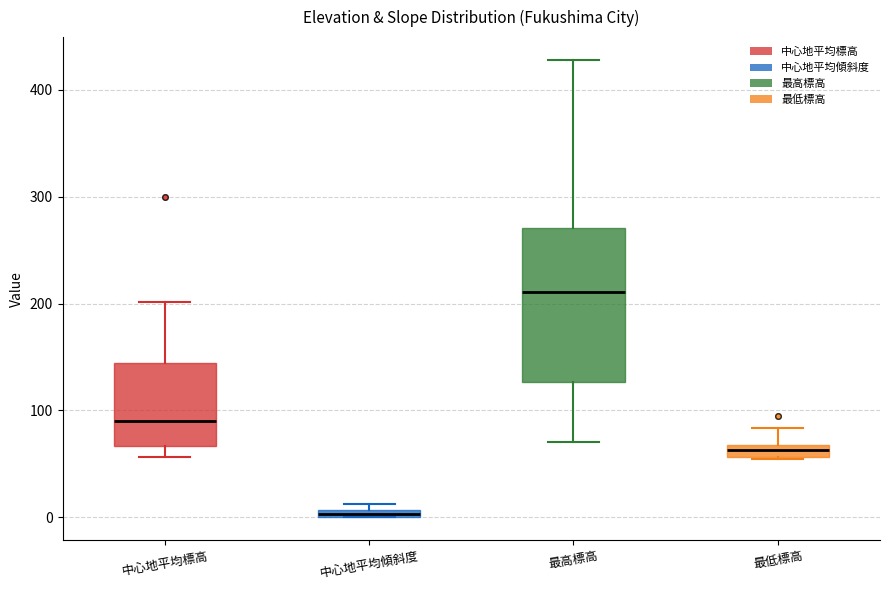

Where does the upper whisker of the box for 最高標高 end on the y-axis? The values are not printed on the chart, so give them approximately, as read against the axis.

430